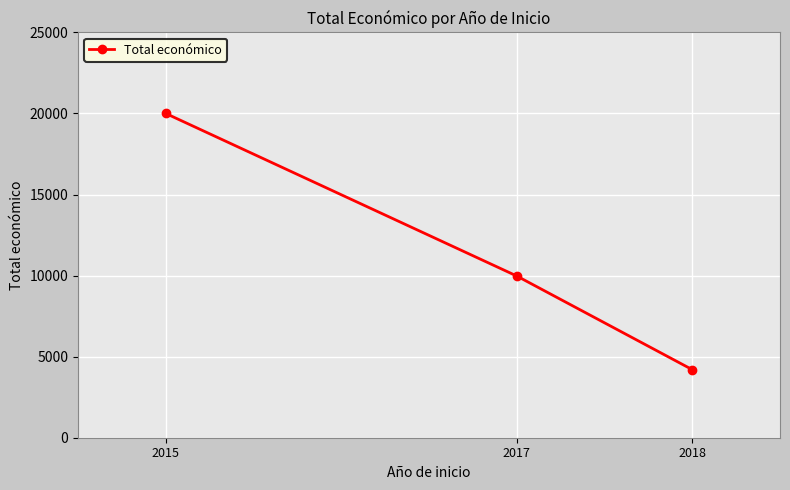

Is it true that the value at 2015 is 20000?

True